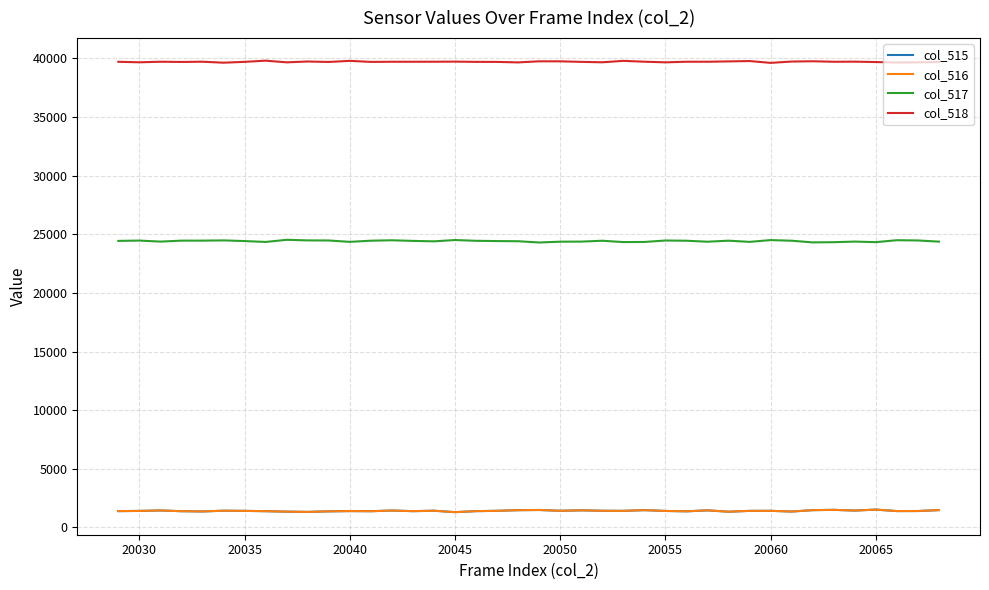

Which series has the largest total across all categories?

col_518